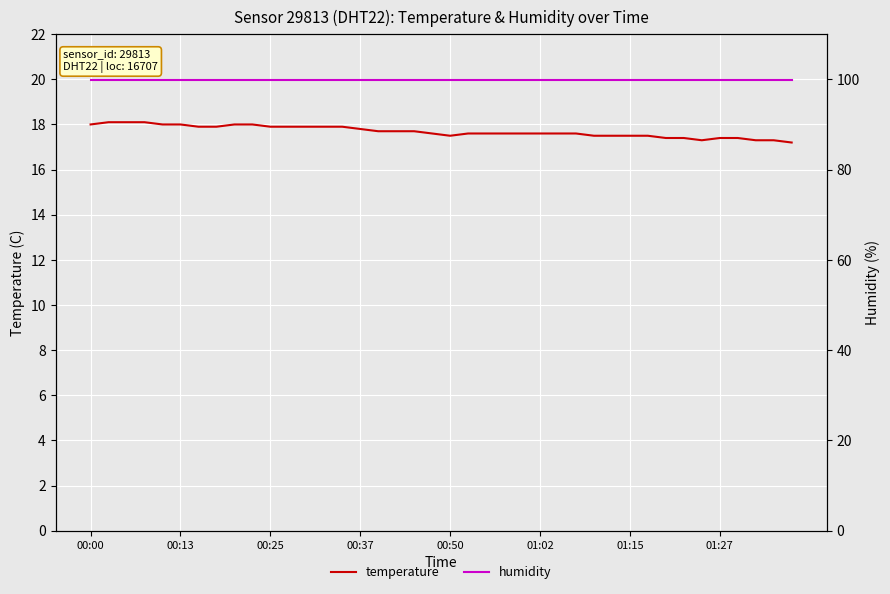

What is the spread (max minus min) of values at 12?

82.0